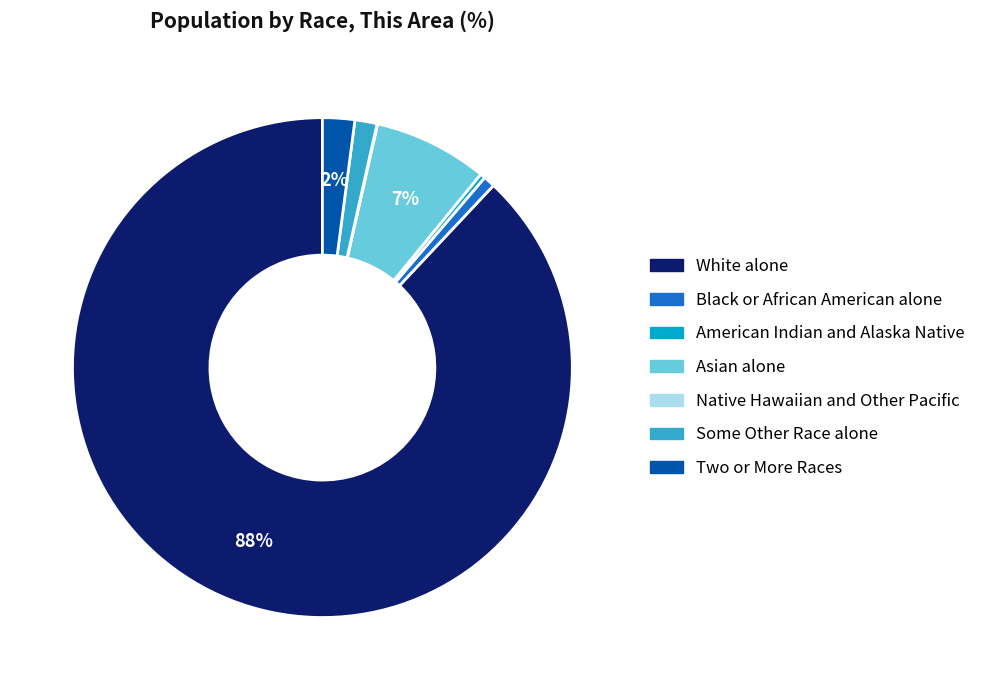

To the nearest percent, what is the average slice percentage?

14%